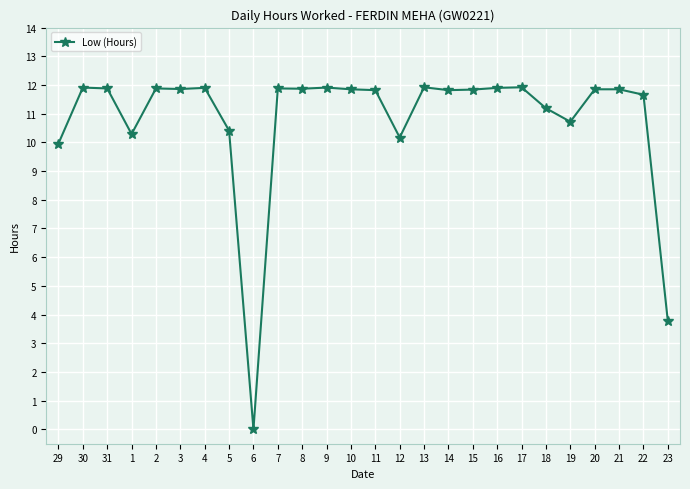

At which label does the data first exceed 11?

30